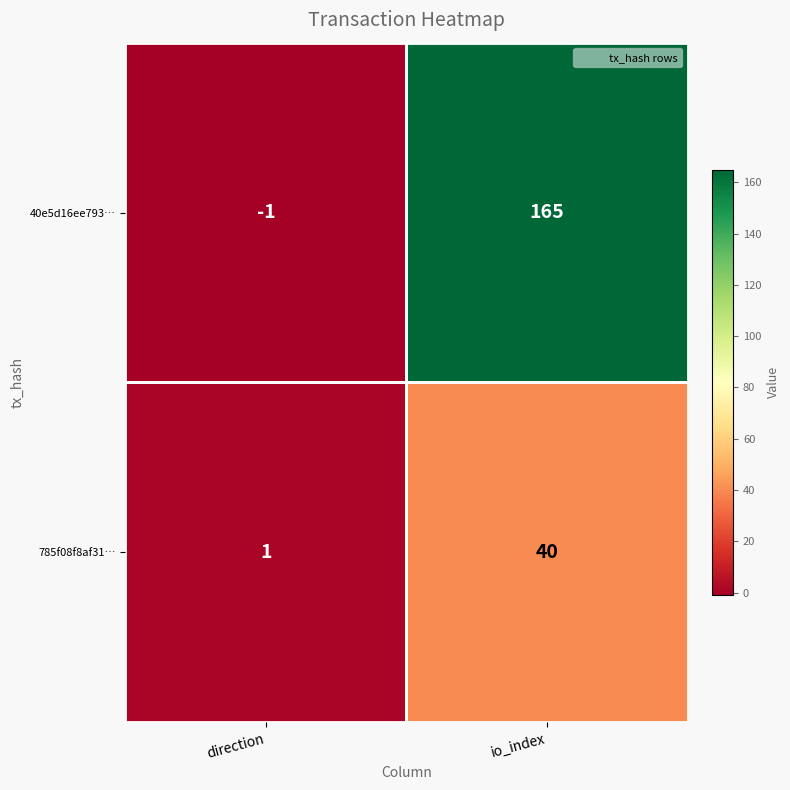

At which category does the chart reach its peak across all series?

io_index